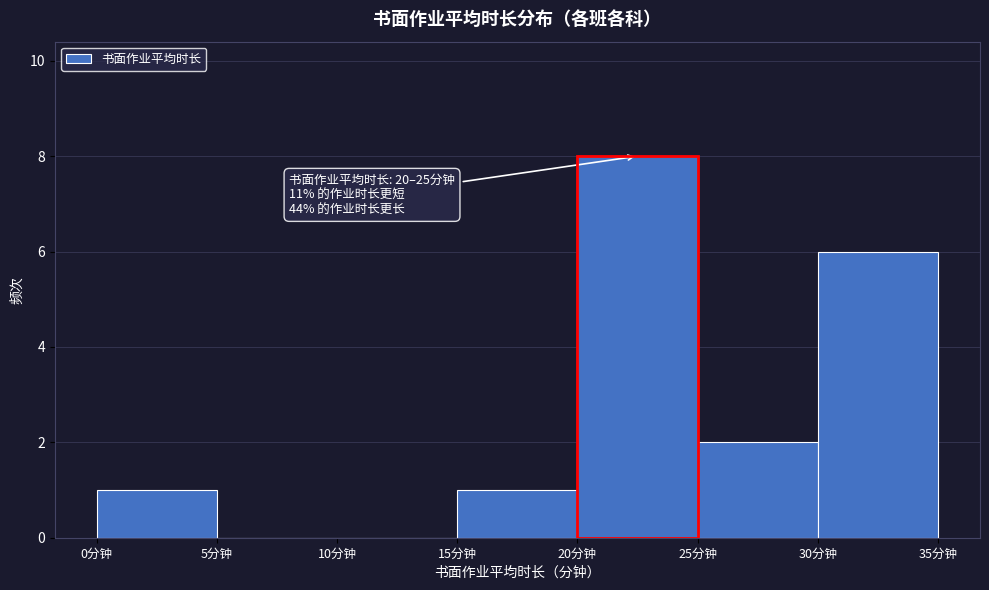

Which range on the x-axis has the tallest bar?

20 to 25